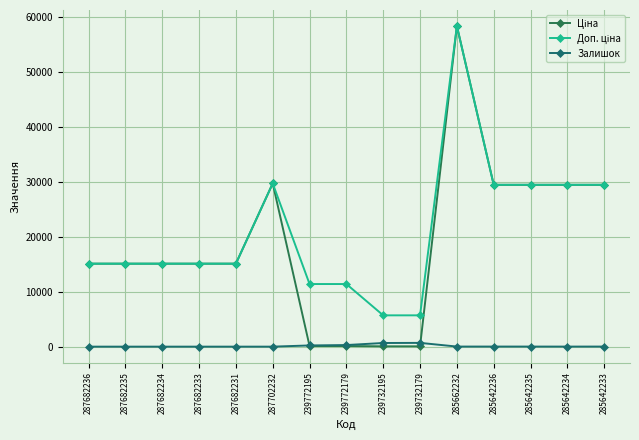

True or false: Залишок has more than 0 points higher than both neighbors.

True